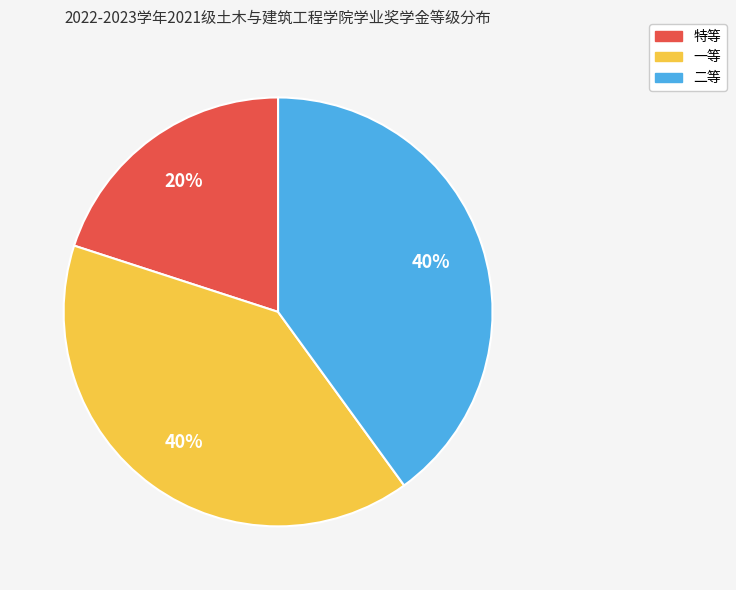

To the nearest percent, what is the difference between the largest and smallest slice percentages?

20%